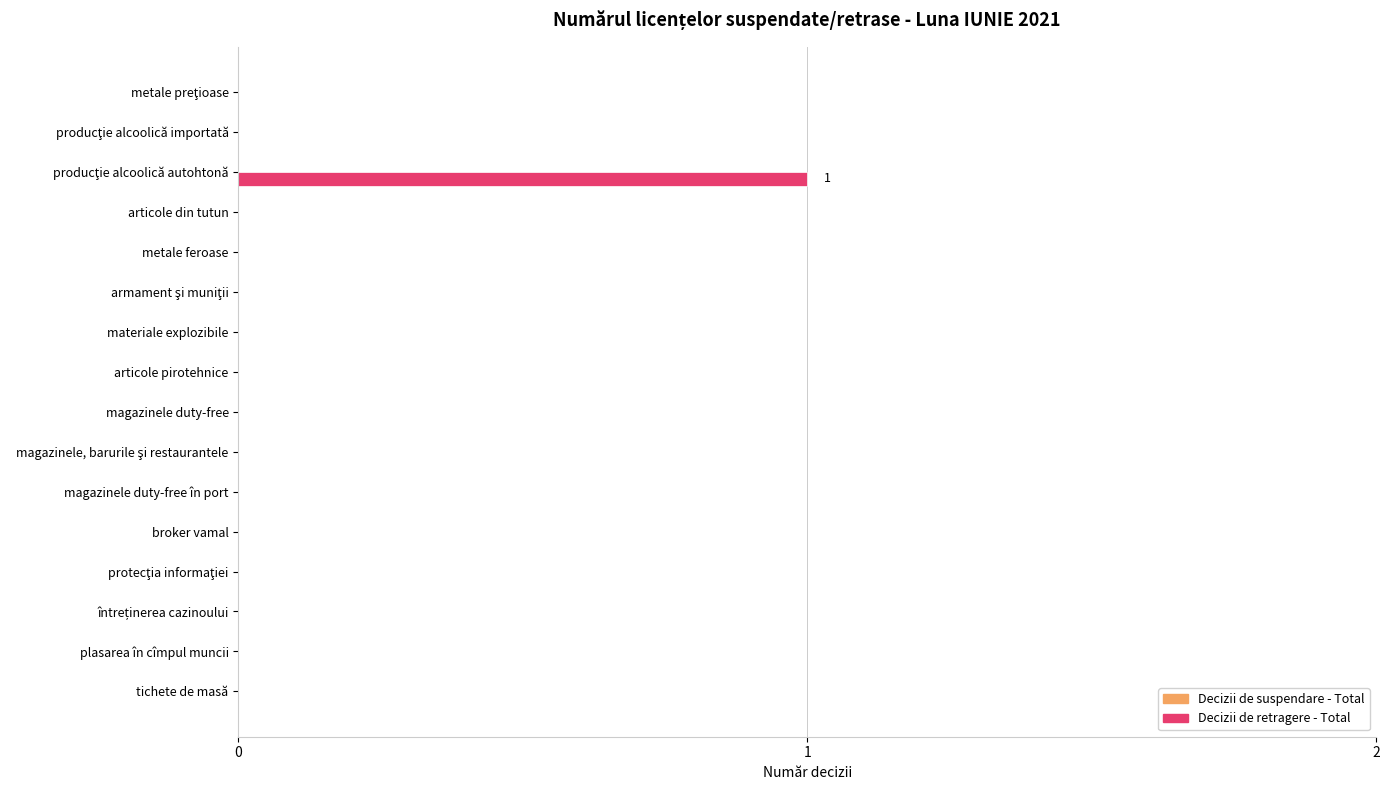

True or false: the data shows 0 at broker vamal.

True